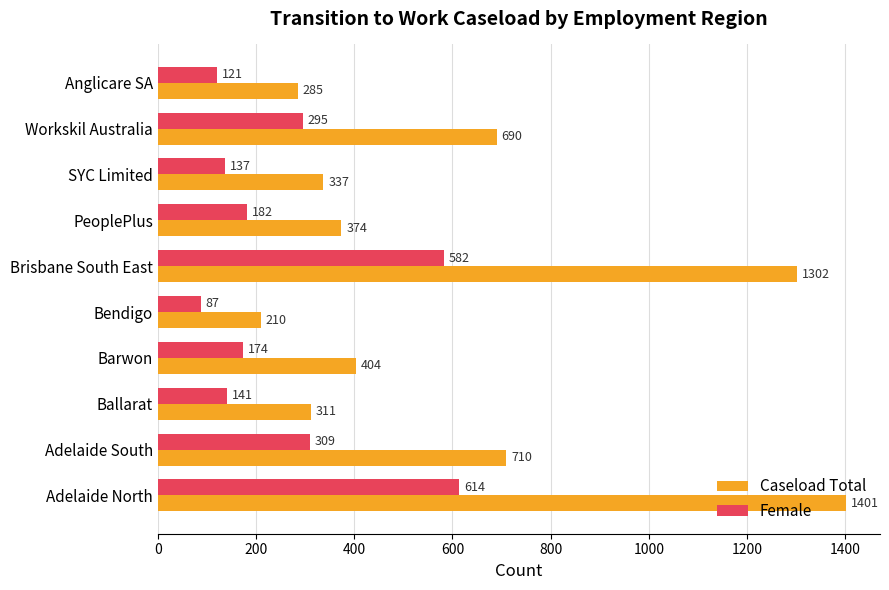

What is the sum of all Female values?

2642